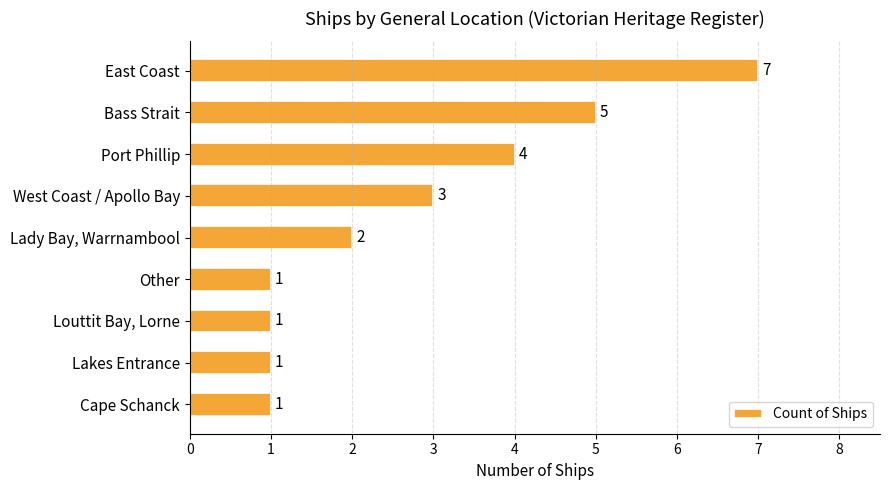

What is the difference between the second highest and minimum values?

4